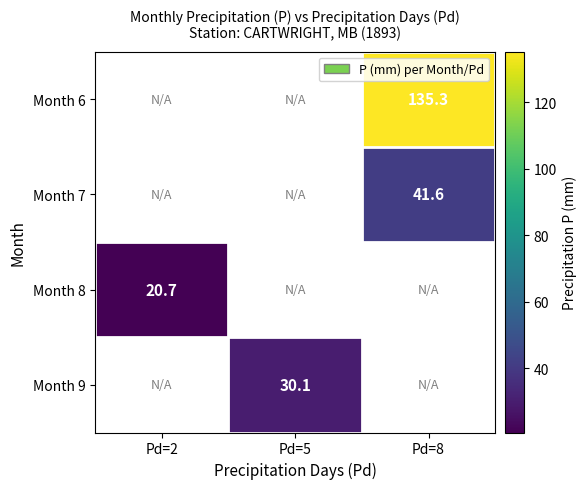

The Month 7 series shows 41.6 at Pd=8. True or false?

True